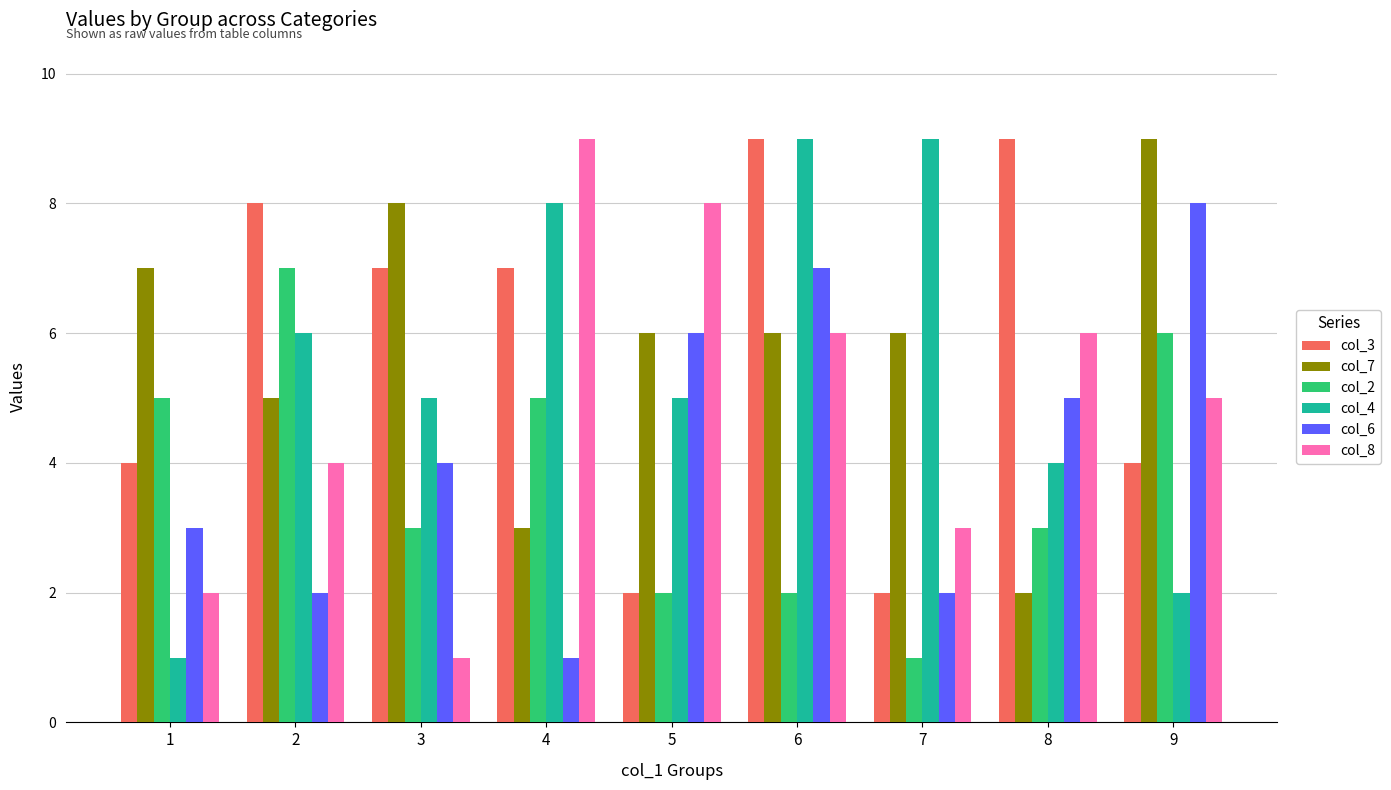

How many data points does each series have?

9